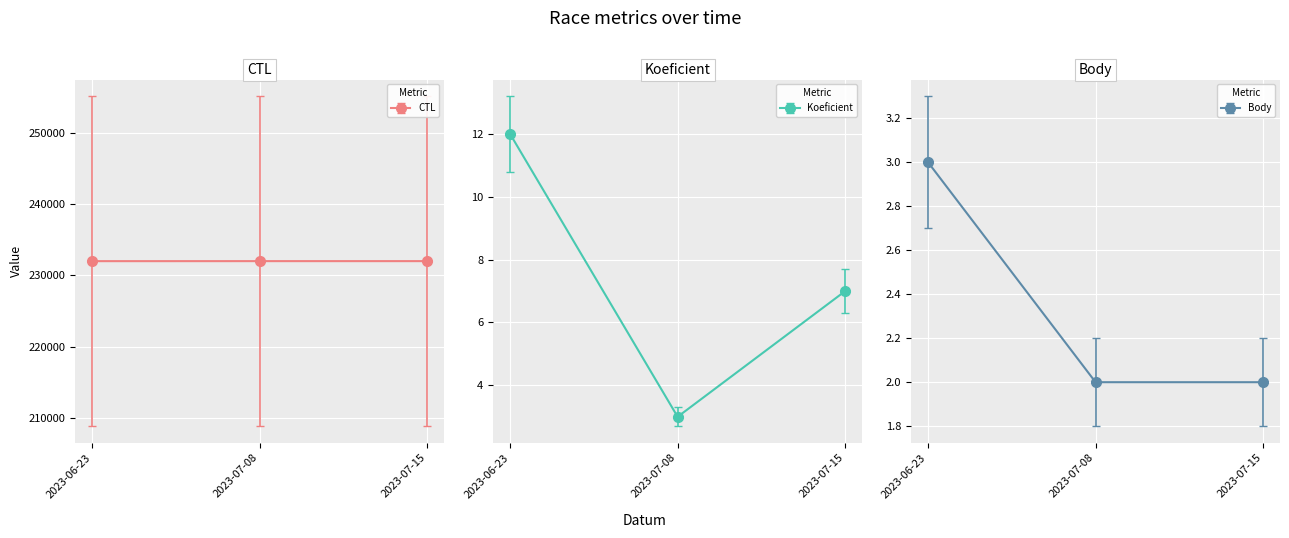

What is the minimum value shown in the chart?

2.0